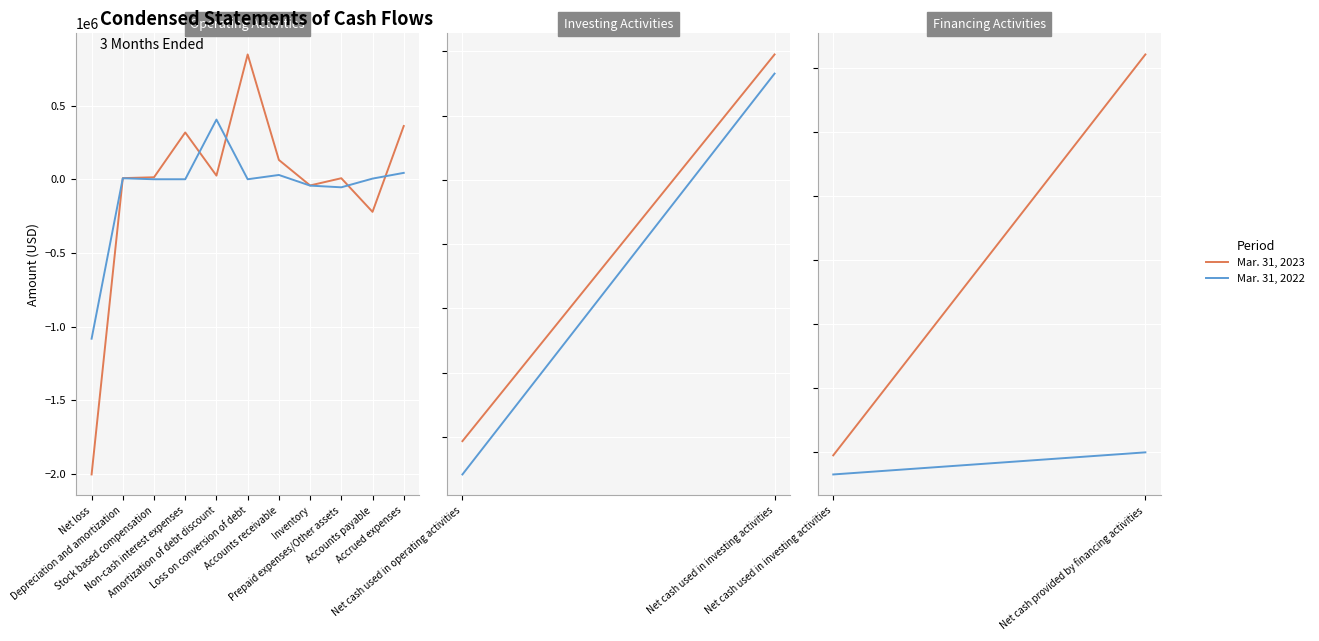

Rank the series by their average value, from highest to lowest.

Mar. 31, 2023, Mar. 31, 2022